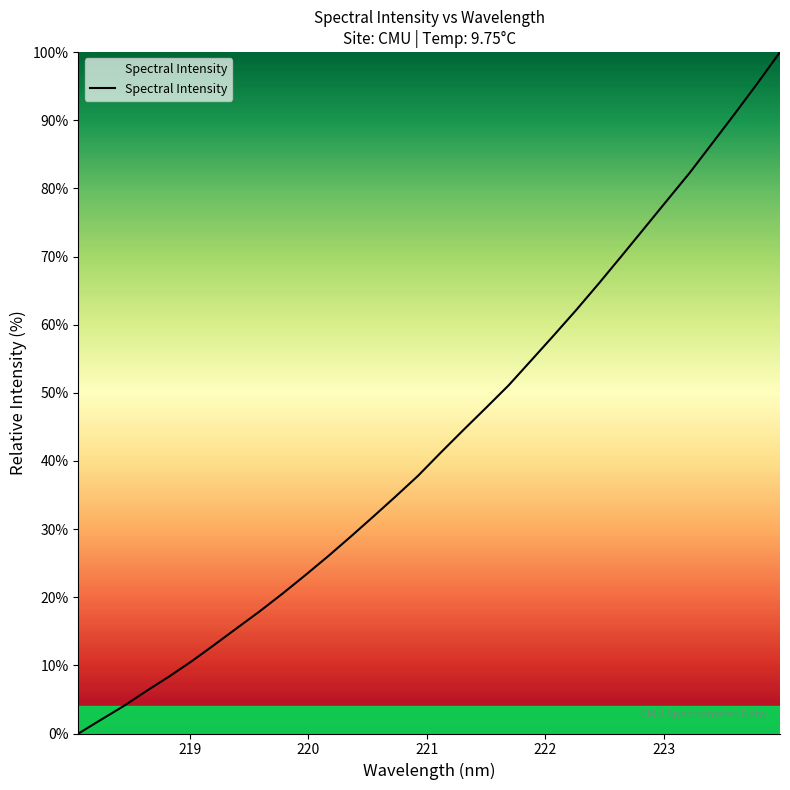

What is the difference between the maximum and minimum values?

100.0